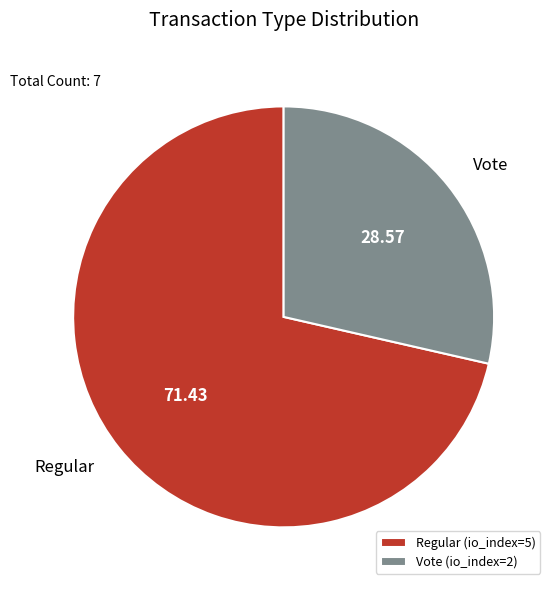

What is the smallest slice in the pie chart?

Vote (io_index=2)